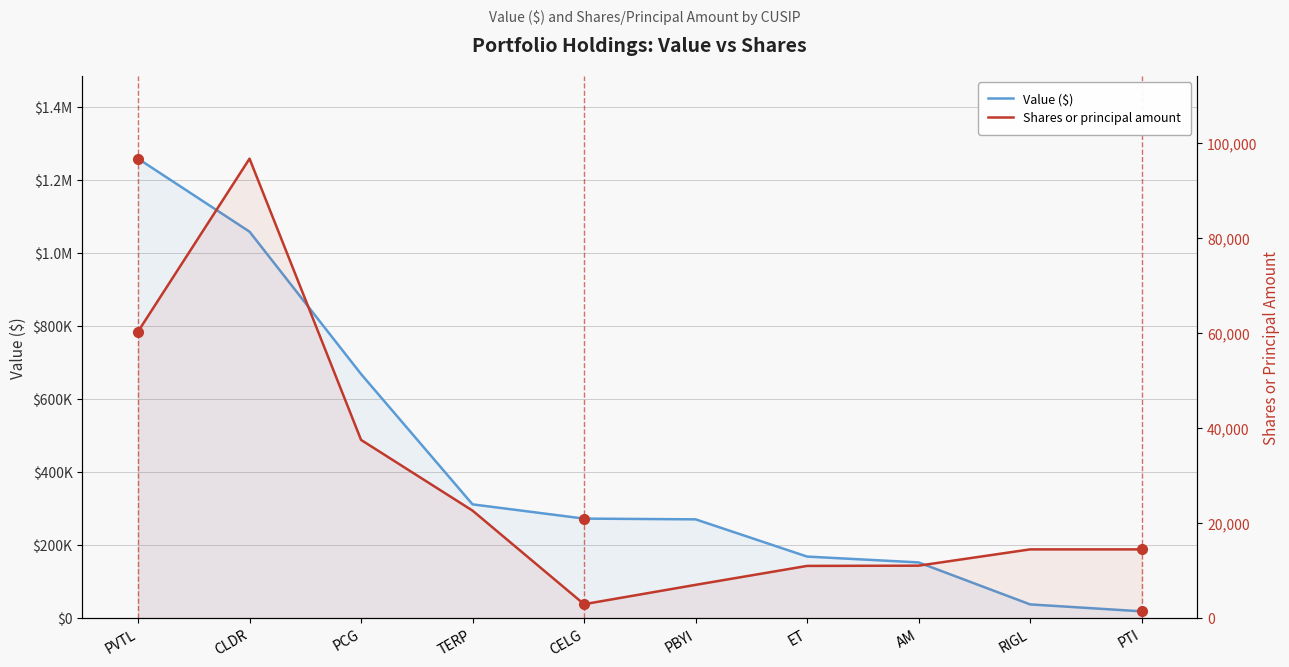

At how many categories does at least one series exceed 10741?

10